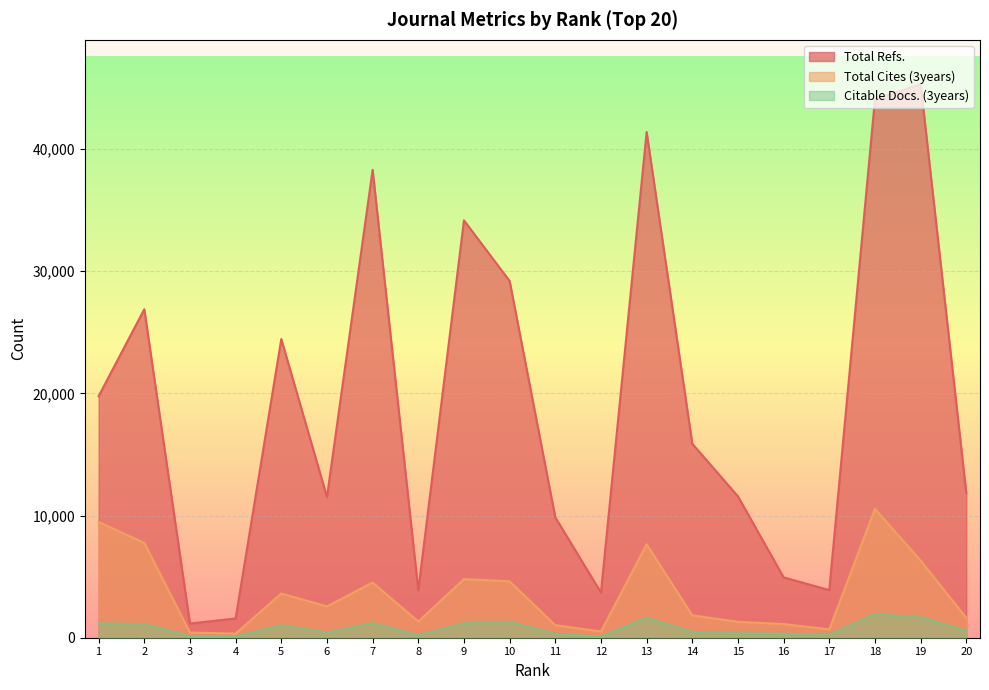

At which category is the sum across all series the highest?

18